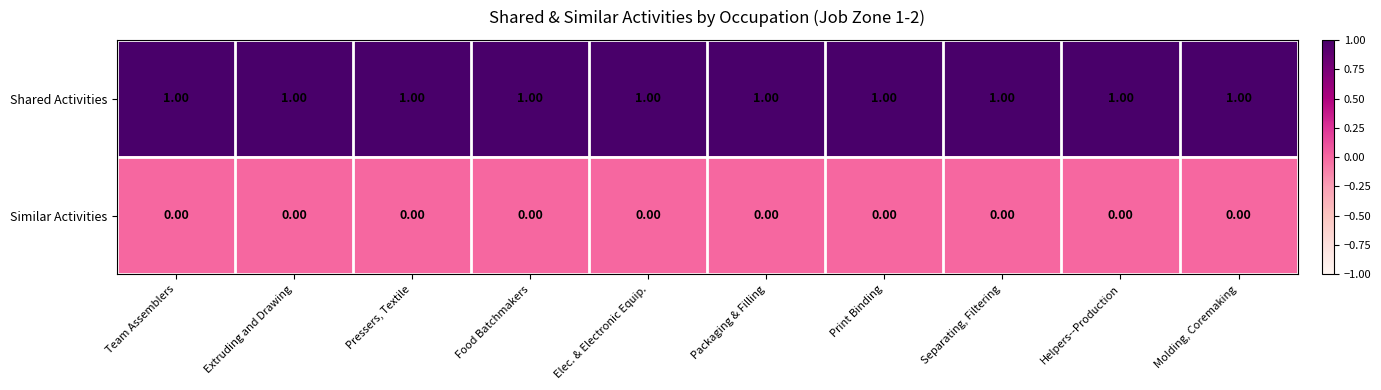

Which series has the largest total across all categories?

Shared Activities